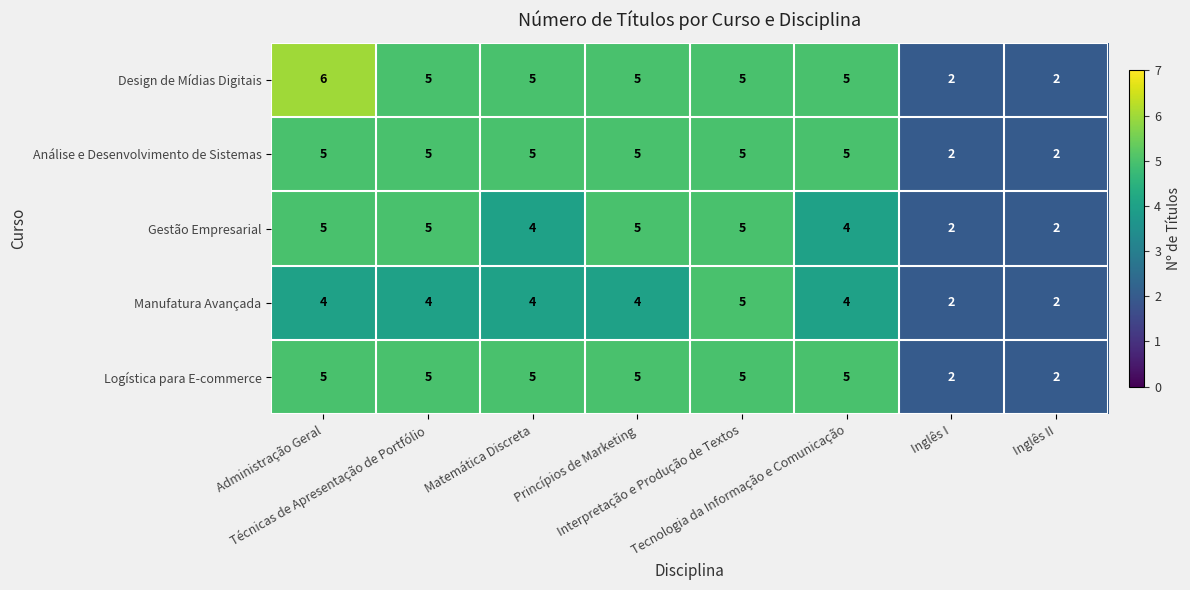

What is the greatest value displayed?

6